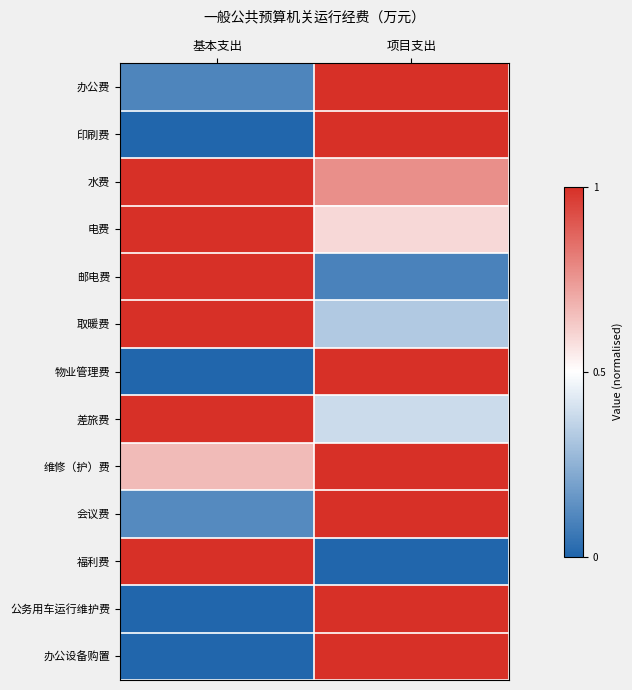

At how many categories does at least one series exceed 0?

2